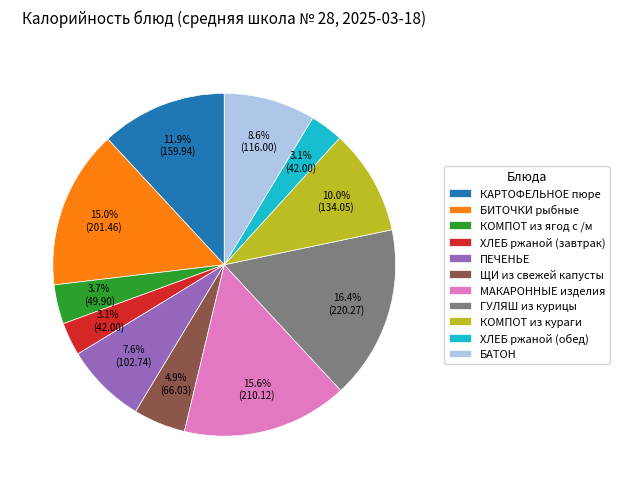

Does КОМПОТ из кураги account for over 50% of the chart?

No